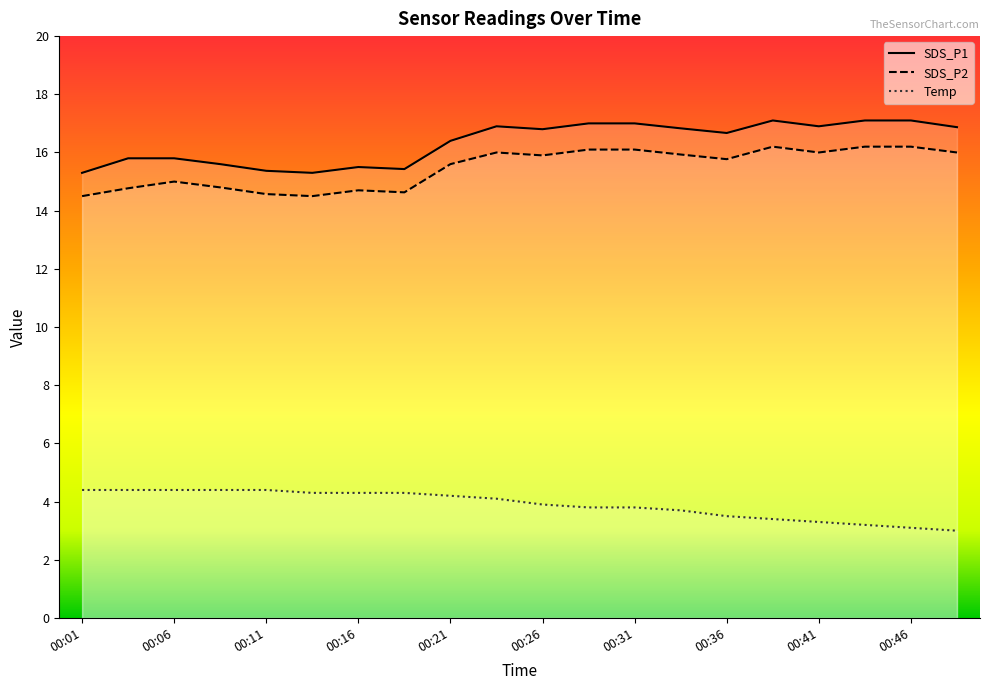

What is the spread (max minus min) of values at 00:21?

12.2